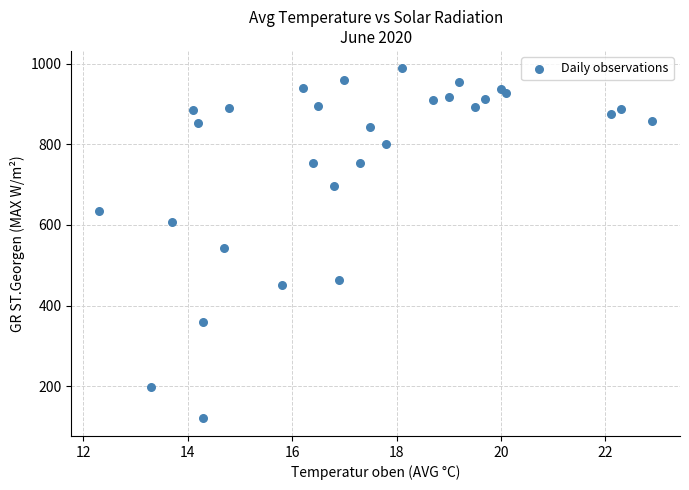

What is the range of Y values (max minus min)?

868.8